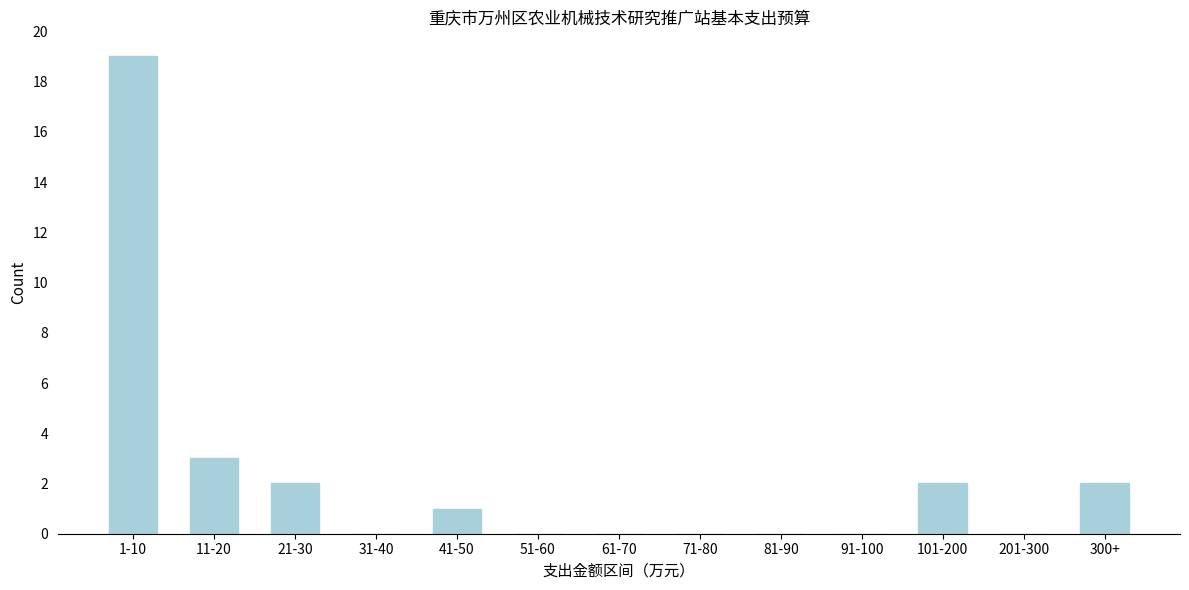

Reading left to right, transcribe all the data shown in this chart.

1-10=19	11-20=3	21-30=2	31-40=0	41-50=1	51-60=0	61-70=0	71-80=0	81-90=0	91-100=0	101-200=2	201-300=0	300+=2